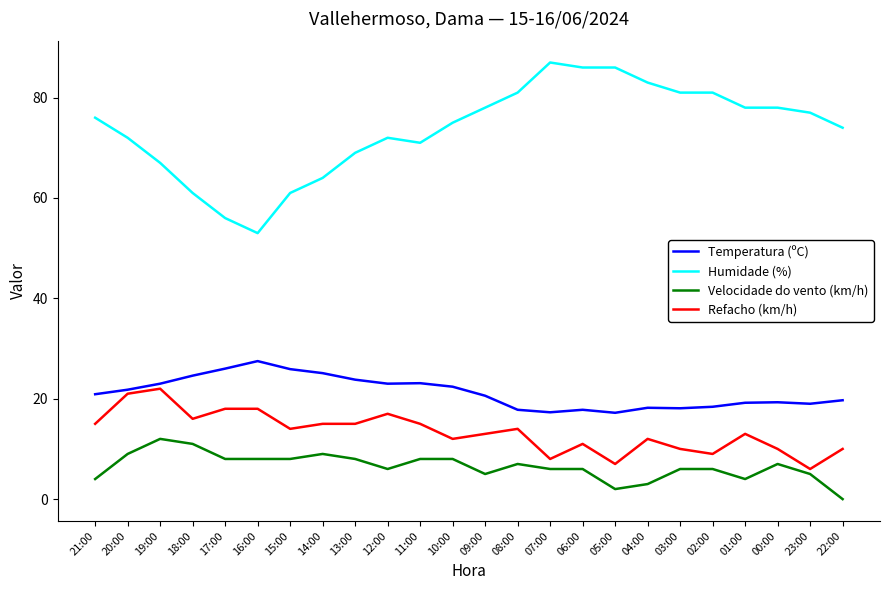

At which label does Refacho (km/h) first exceed 14?

21:00